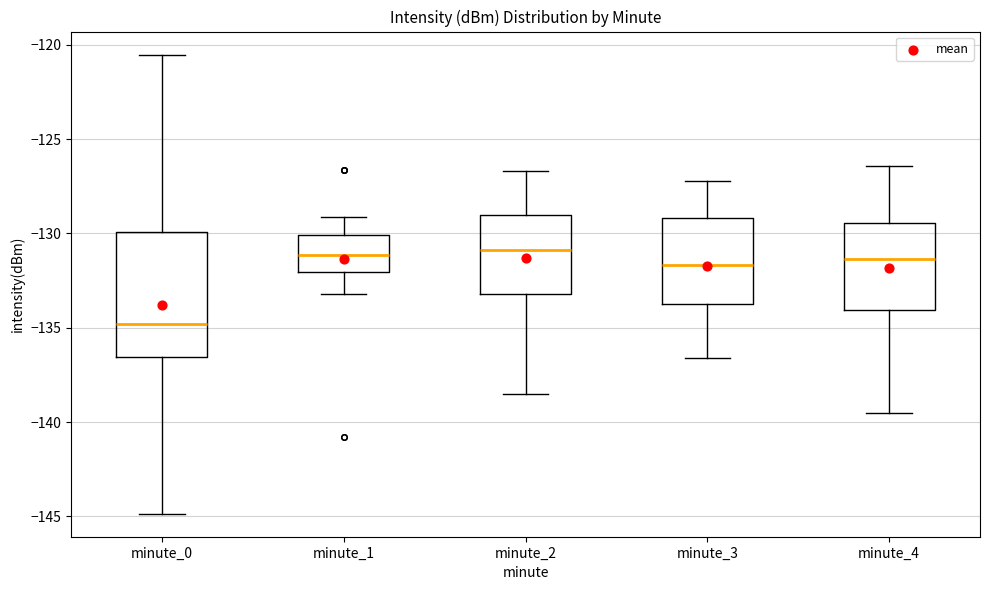

Which box is the tallest, from its lower edge to its upper edge?

minute_0